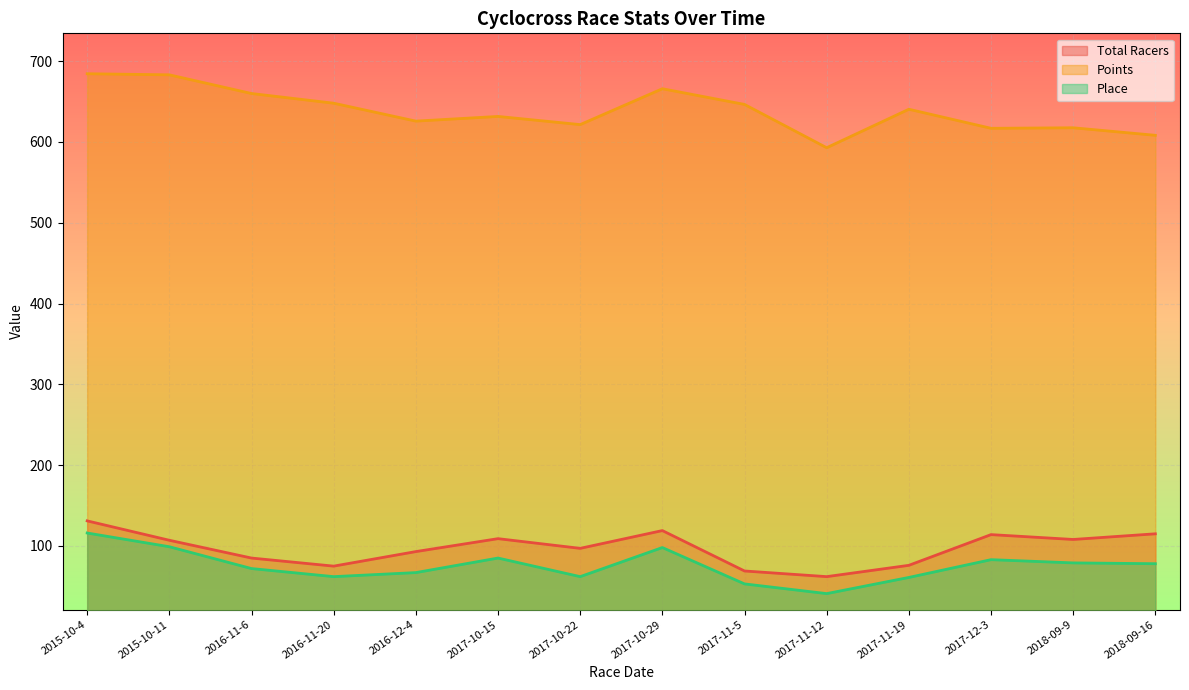

True or false: Total Racers and Points intersect in this chart.

False